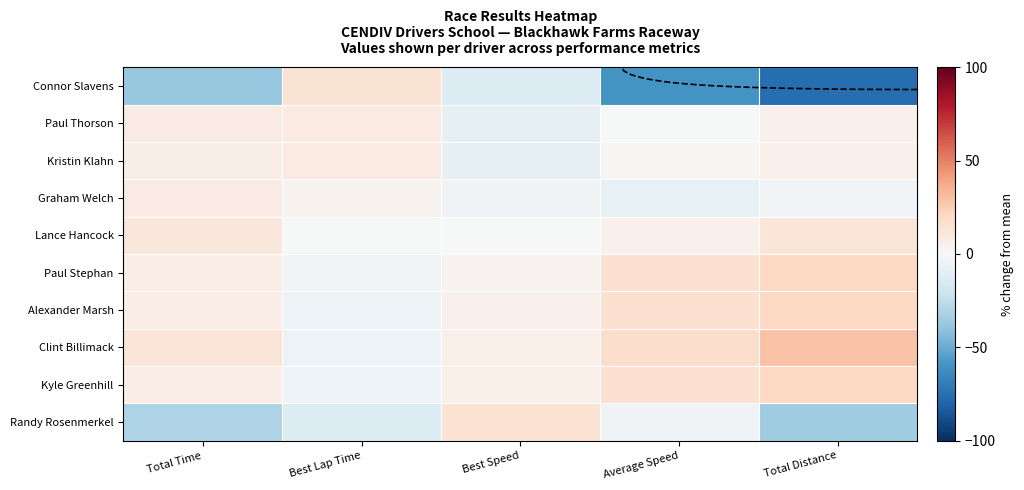

How many data points does each series have?

5